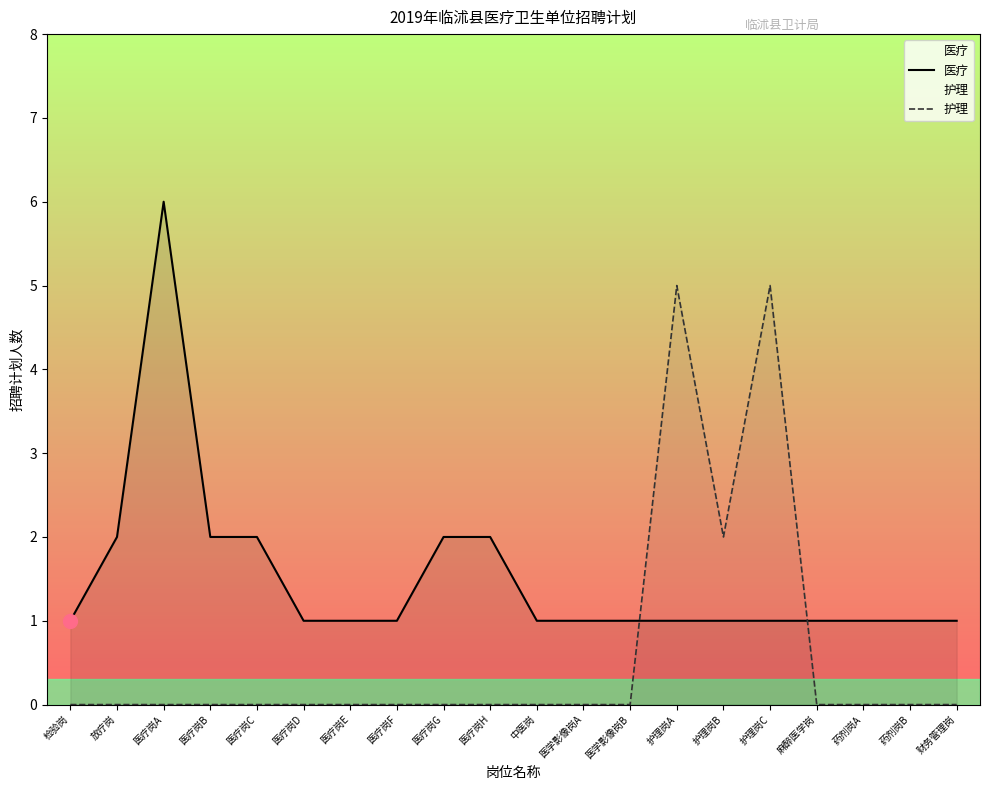

What is the maximum value for 医疗?

6